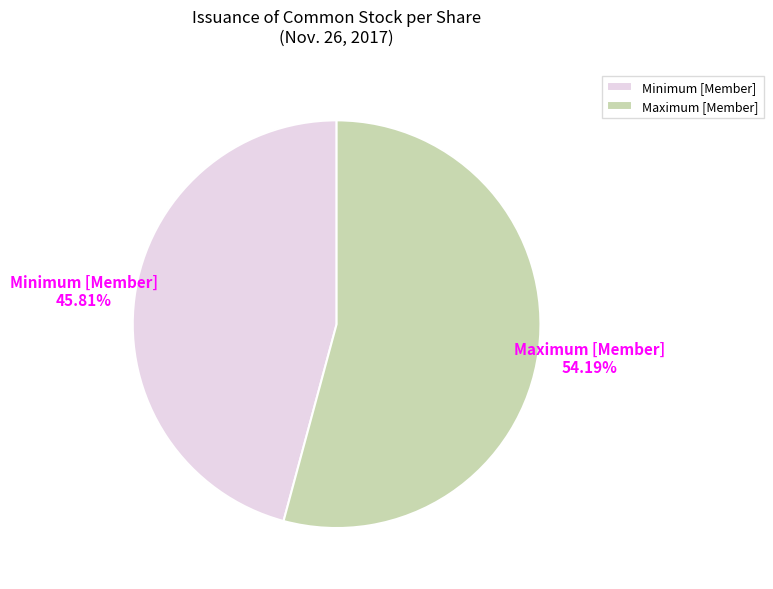

What is the smallest slice in the pie chart?

Minimum [Member]